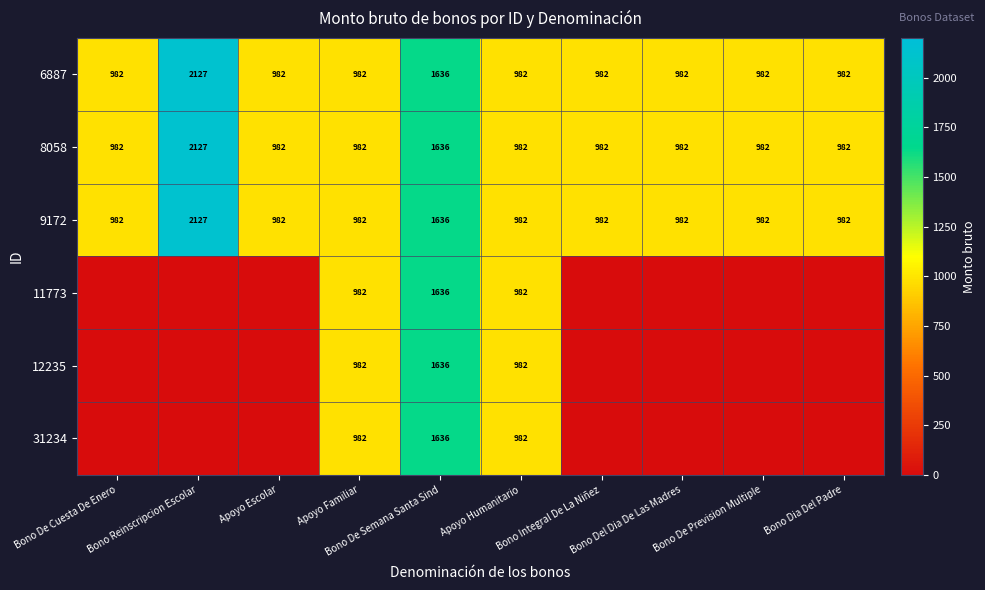

What is the difference between the maximum and second lowest values in the 6887 series?

1145